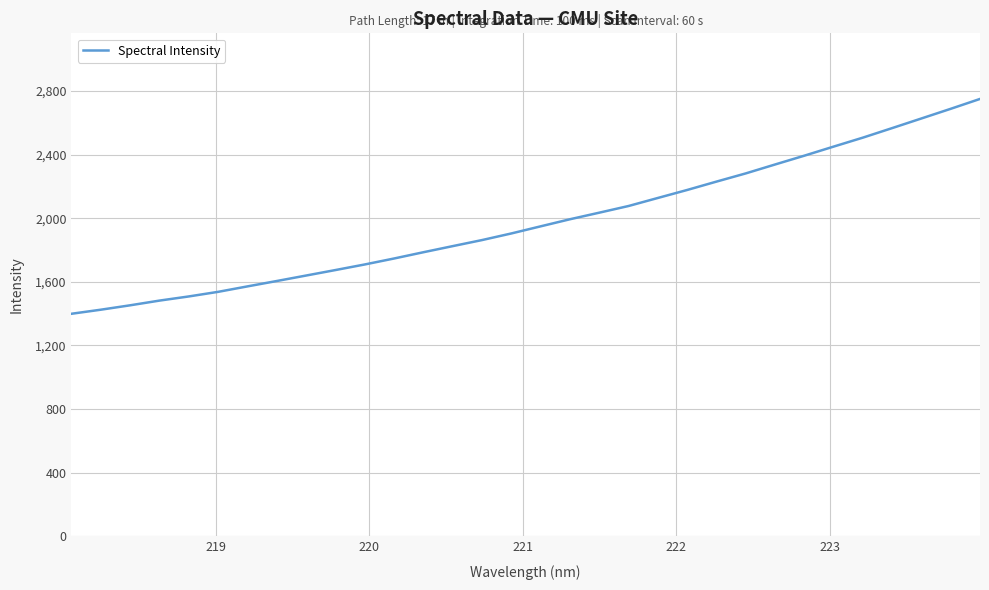

What is the difference between the maximum and minimum values?

1350.7